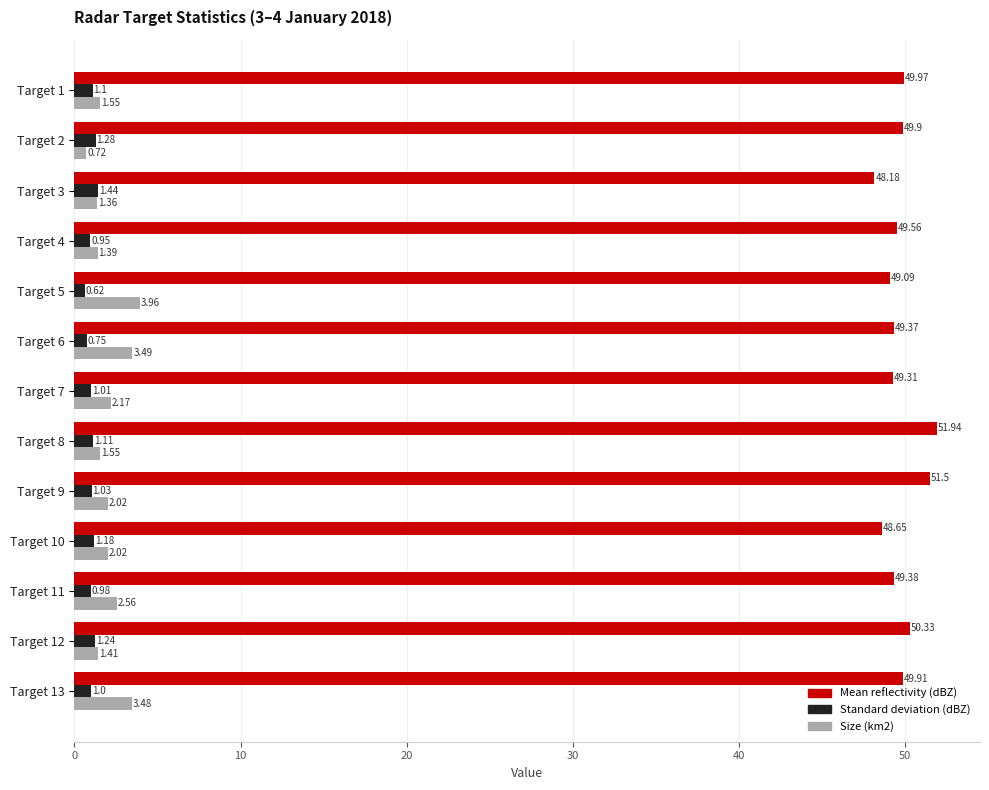

Count the number of data series in this chart.

3